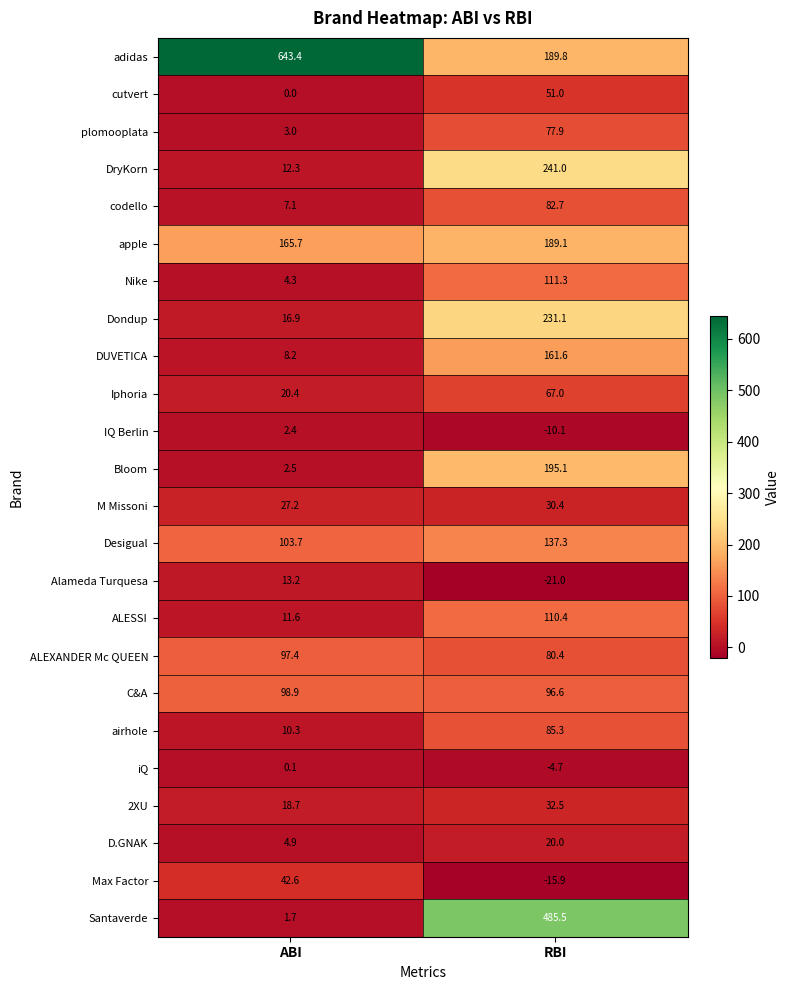

What is the difference between the Max Factor values at ABI and RBI?

58.5